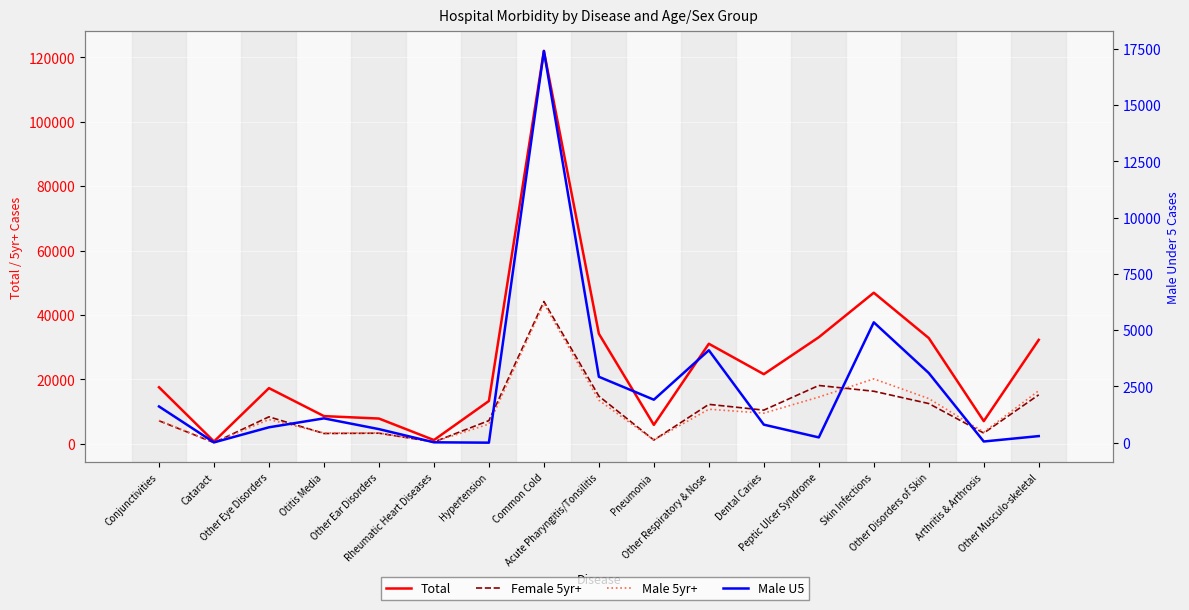

Which has a higher value, Other Disorders of Skin or Conjunctivities?

Other Disorders of Skin